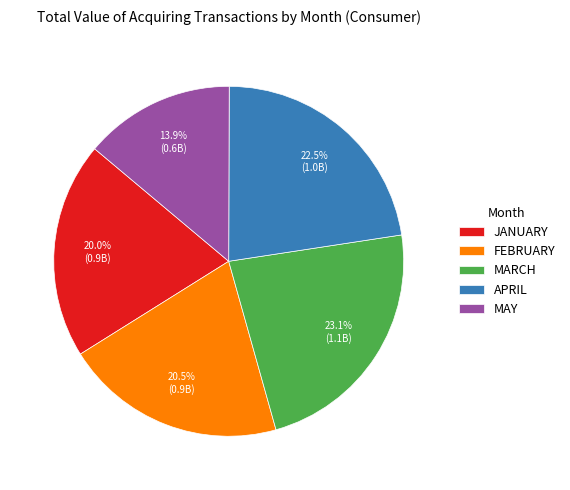

What percentage is the MAY slice, to the nearest percent?

14%